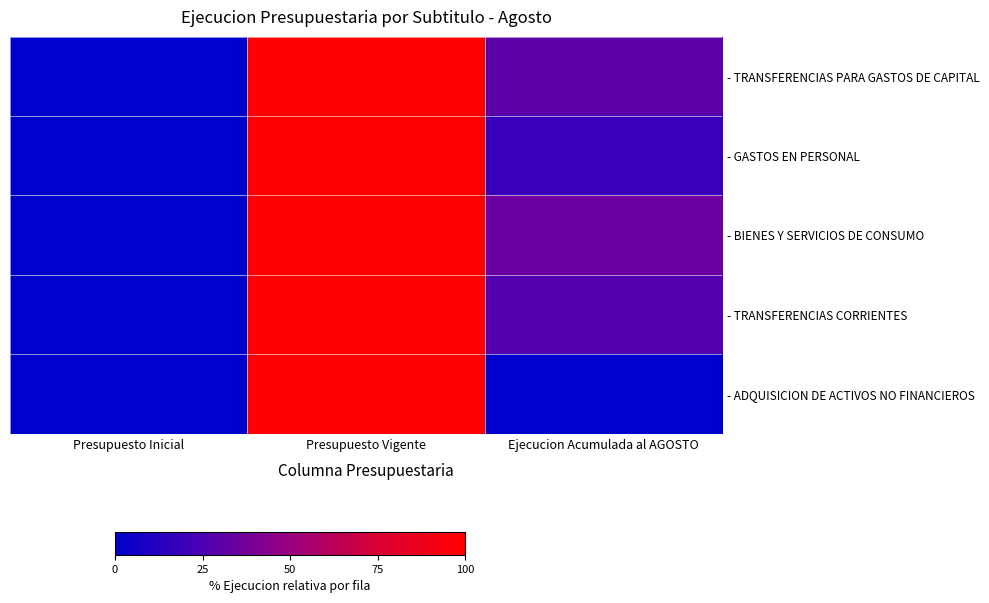

Reading left to right, list all the values displayed in this chart.

- TRANSFERENCIAS PARA GASTOS DE CAPITAL: Presupuesto Inicial=0.0	Presupuesto Vigente=100.0	Ejecucion Acumulada al AGOSTO=30.1
- GASTOS EN PERSONAL: Presupuesto Inicial=0.0	Presupuesto Vigente=100.0	Ejecucion Acumulada al AGOSTO=18.5
- BIENES Y SERVICIOS DE CONSUMO: Presupuesto Inicial=0.0	Presupuesto Vigente=100.0	Ejecucion Acumulada al AGOSTO=34.6
- TRANSFERENCIAS CORRIENTES: Presupuesto Inicial=0.0	Presupuesto Vigente=100.0	Ejecucion Acumulada al AGOSTO=27.2
- ADQUISICION DE ACTIVOS NO FINANCIEROS: Presupuesto Inicial=0.0	Presupuesto Vigente=100.0	Ejecucion Acumulada al AGOSTO=0.0